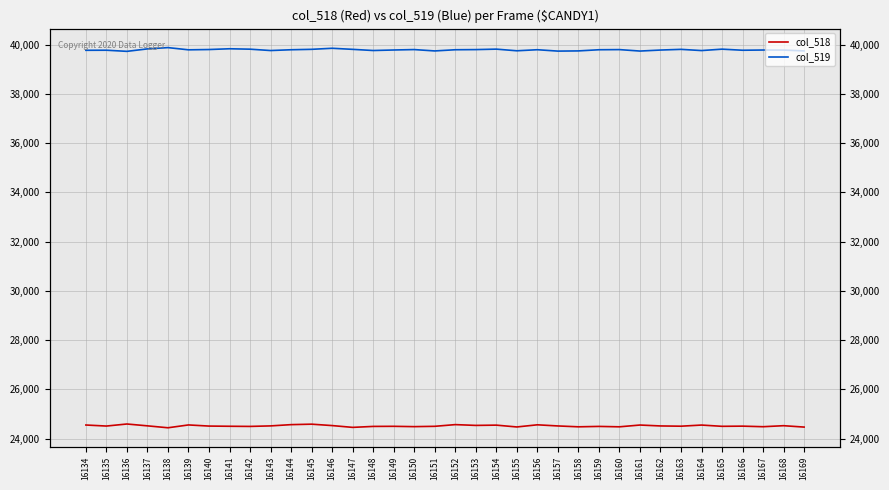

What is the average value of the col_518 series?

24519